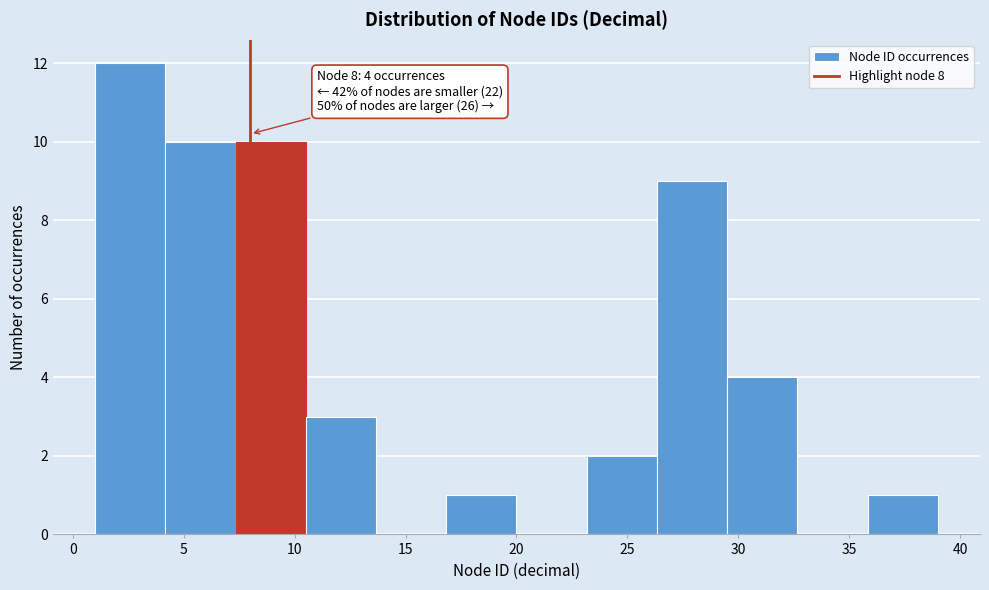

Which range on the x-axis has the tallest bar?

1.0 to 4.0